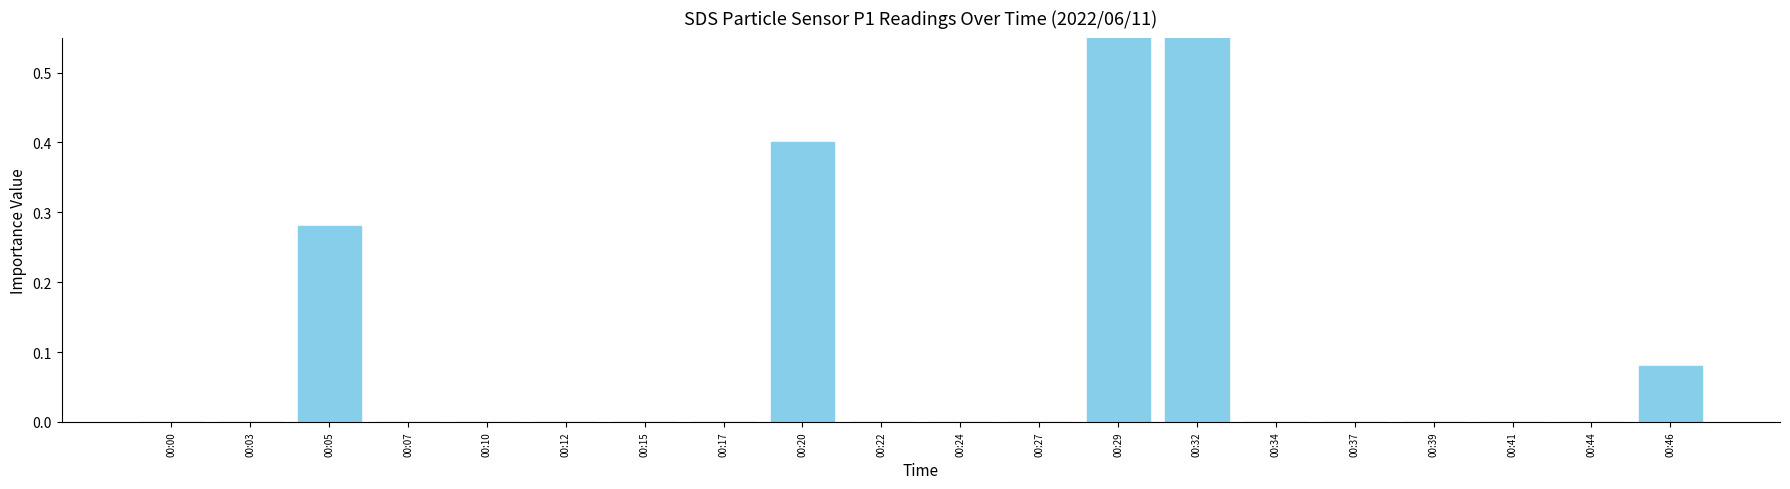

What is the difference between the values at 00:41 and 00:29?

1.6